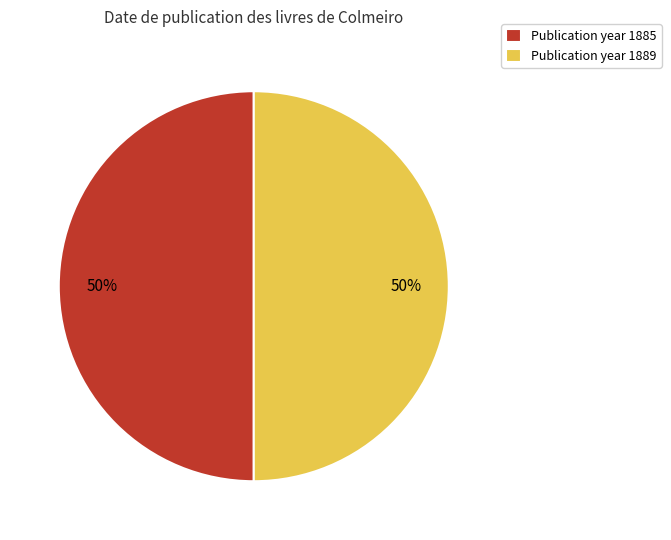

True or false: Publication year 1889 accounts for 40% of the total.

False